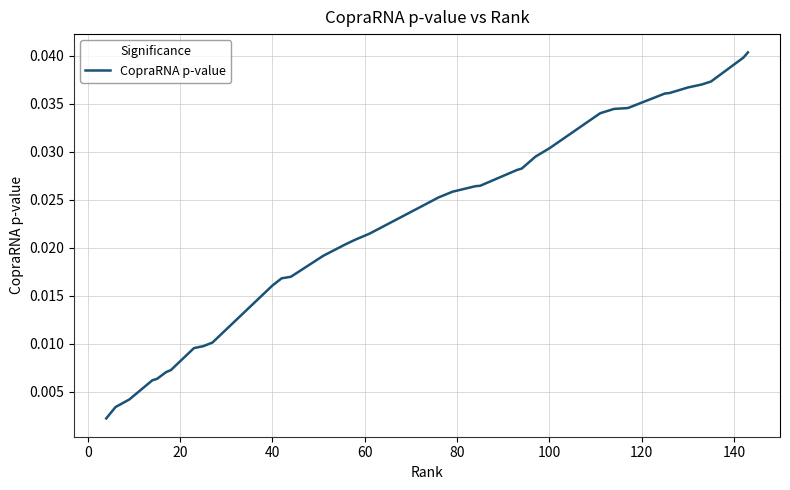

Does the chart display data point markers on the line(s)?

No